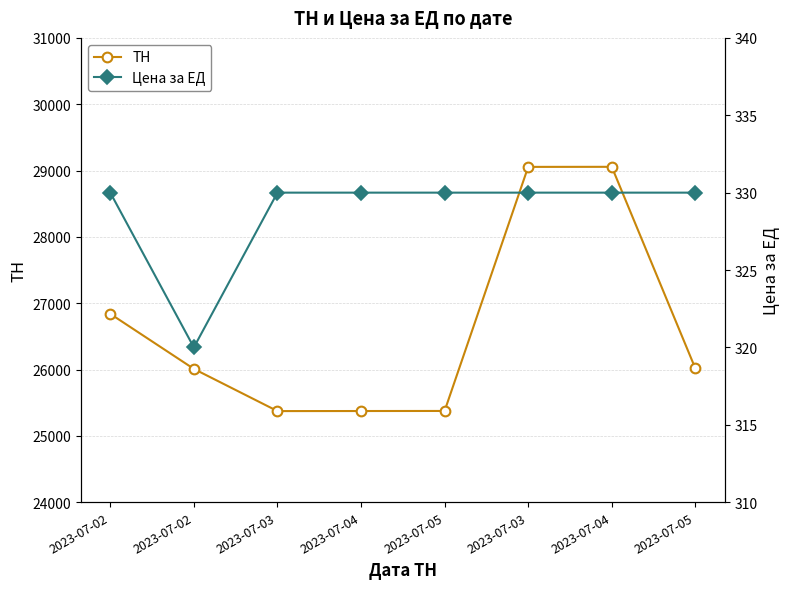

The value of Цена за ЕД at 2023-07-05 is 330. True or false?

True